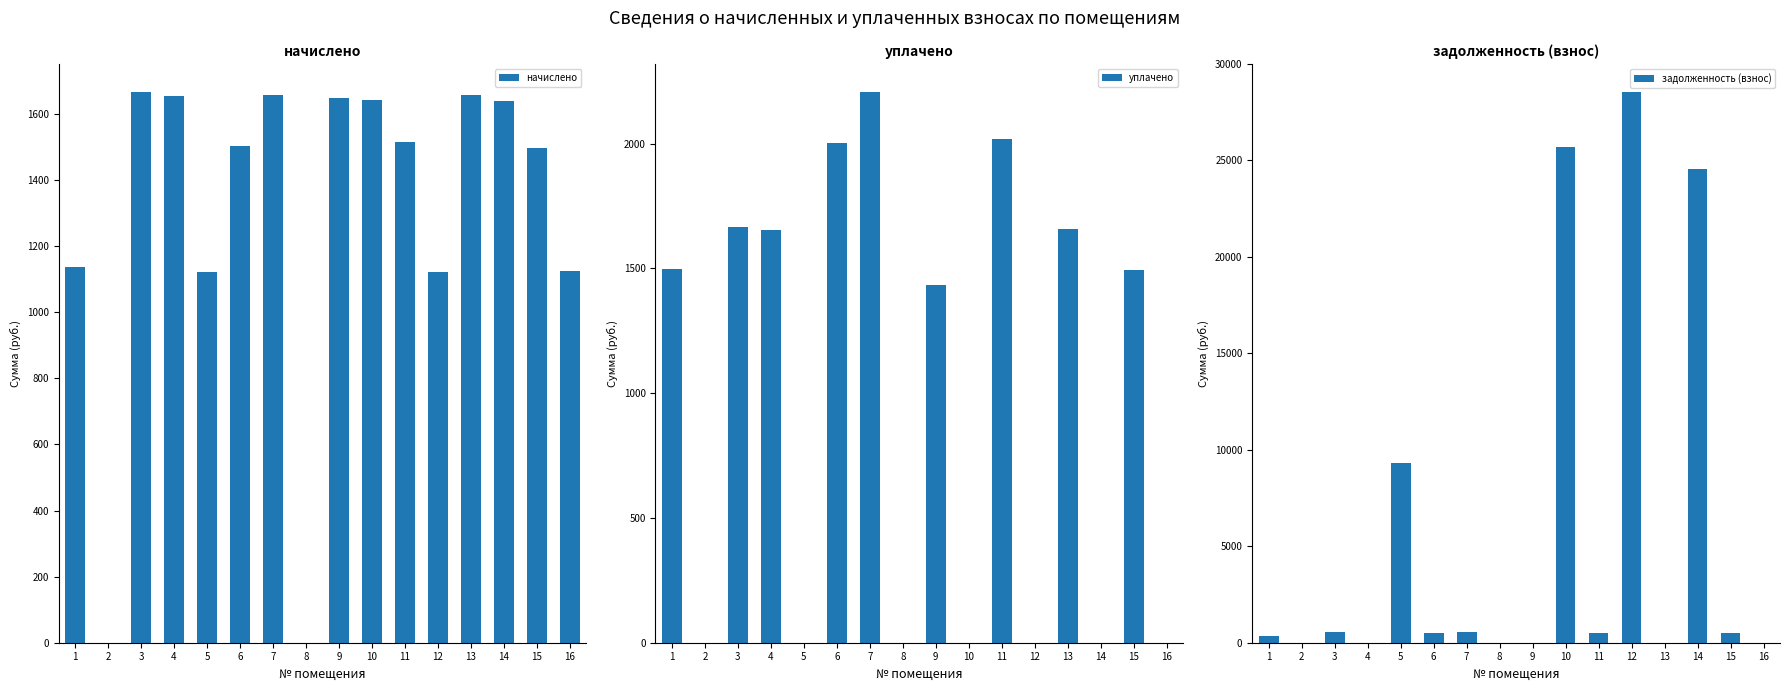

How many bars are there in each group?

3